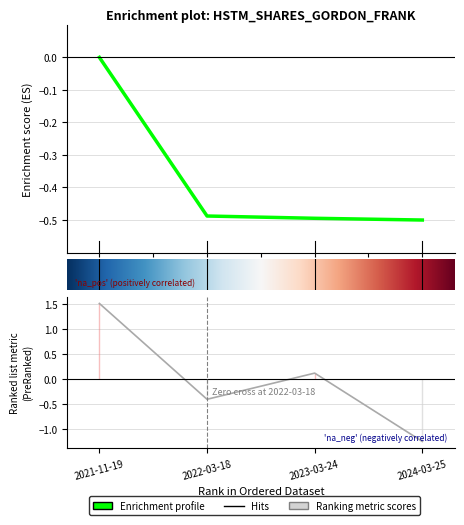

What is the minimum value for sharesOwnedFollowingTransaction?

-0.5